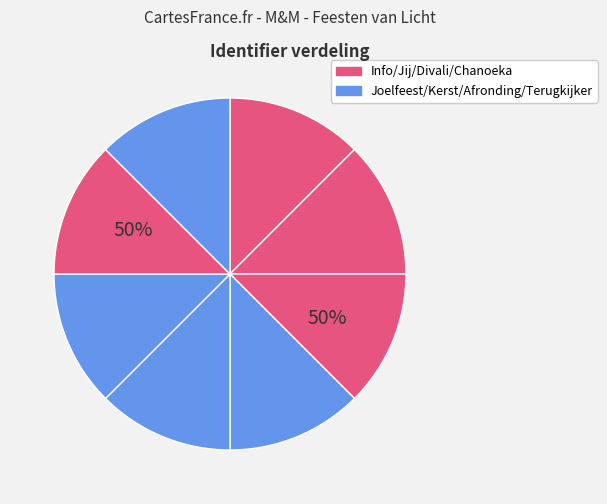

How many slices are in this pie chart?

8